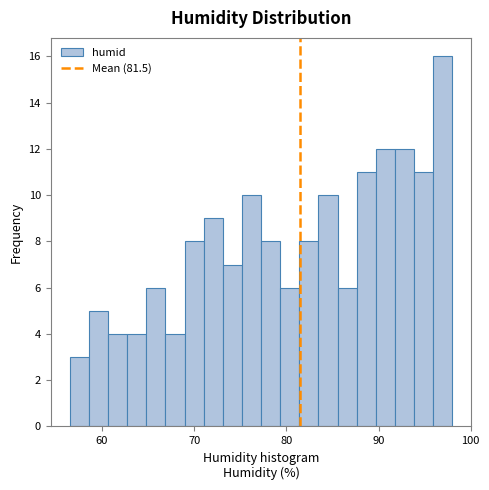

Read against the x-axis, roughly where is the centre of the tallest bar?

97